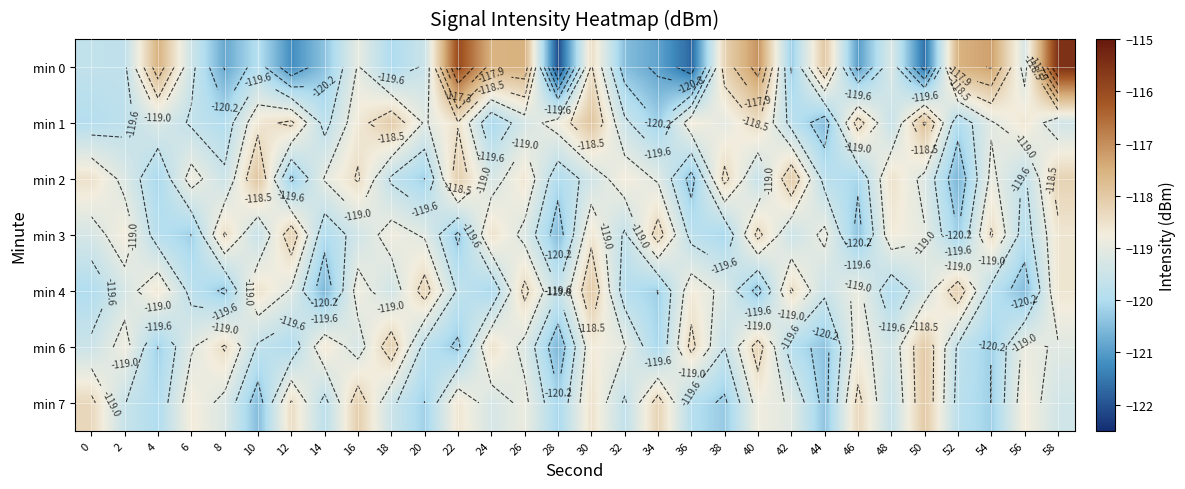

The value of min 1 at 42 is -119.8. True or false?

True